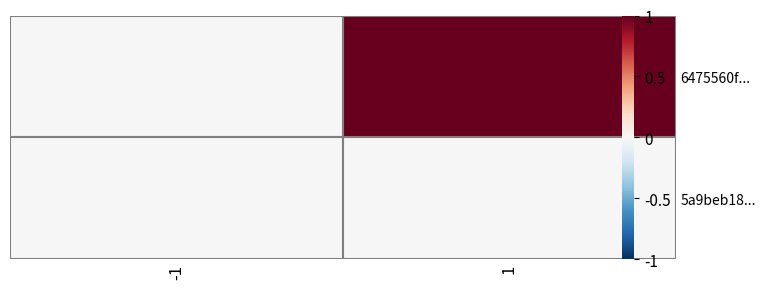

What value does the 6475560f... series have at 1?

1.0